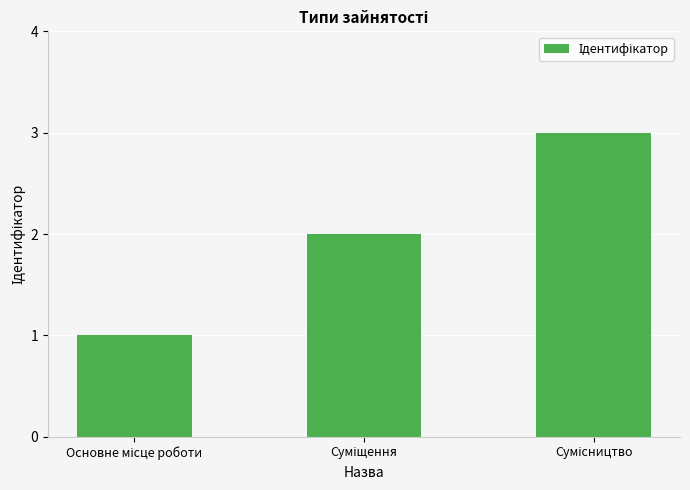

What is the greatest value displayed?

3